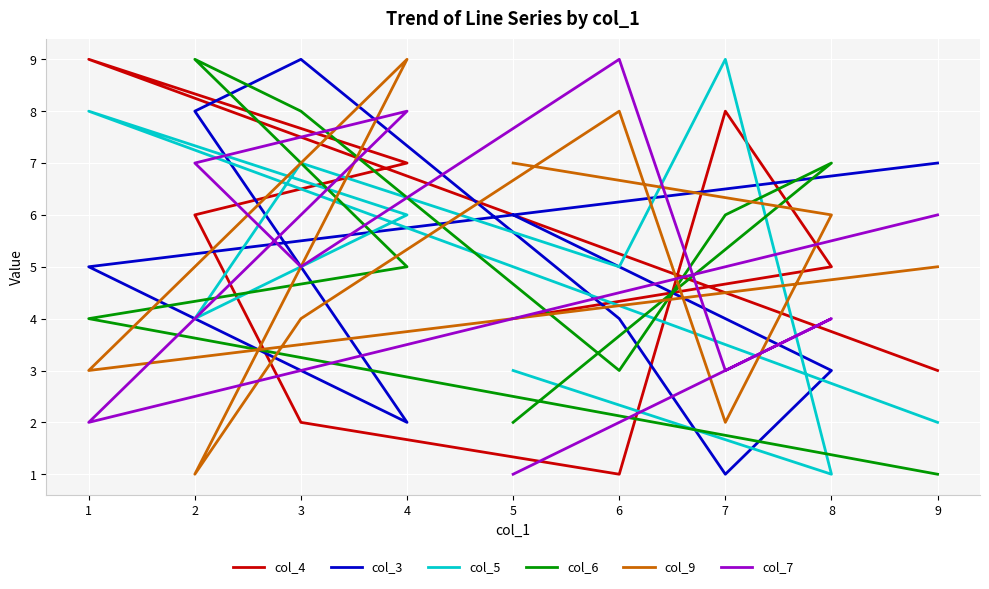

Reading left to right, extract all data points from this chart.

col_4: 5=4	8=5	7=8	6=1	3=2	2=6	4=7	1=9	9=3
col_3: 5=6	8=3	7=1	6=4	3=9	2=8	4=2	1=5	9=7
col_5: 5=3	8=1	7=9	6=5	3=7	2=4	4=6	1=8	9=2
col_6: 5=2	8=7	7=6	6=3	3=8	2=9	4=5	1=4	9=1
col_9: 5=7	8=6	7=2	6=8	3=4	2=1	4=9	1=3	9=5
col_7: 5=1	8=4	7=3	6=9	3=5	2=7	4=8	1=2	9=6